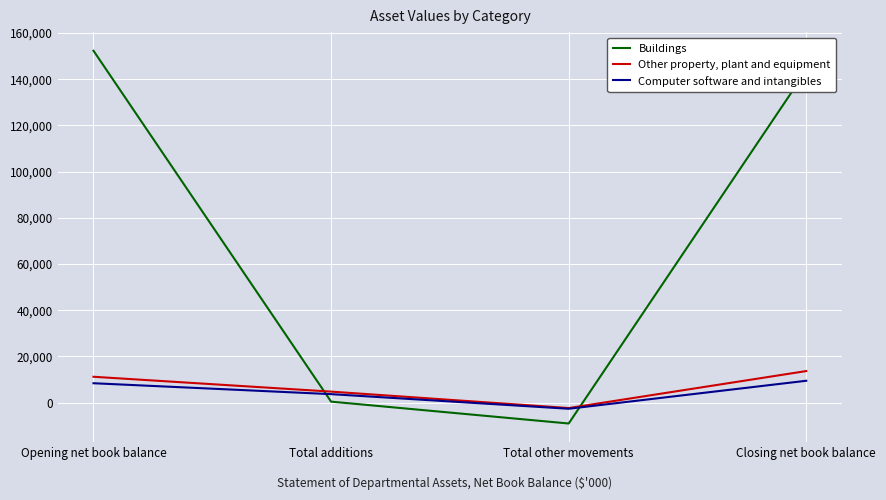

What is the sum of all Other property, plant and equipment values?

27384